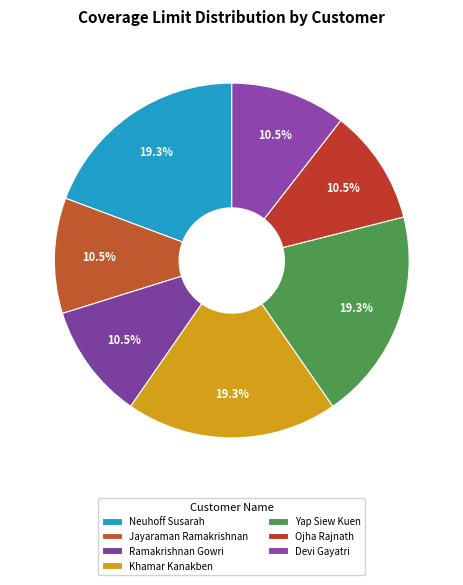

To the nearest percent, what percentage of the pie is Devi Gayatri?

11%